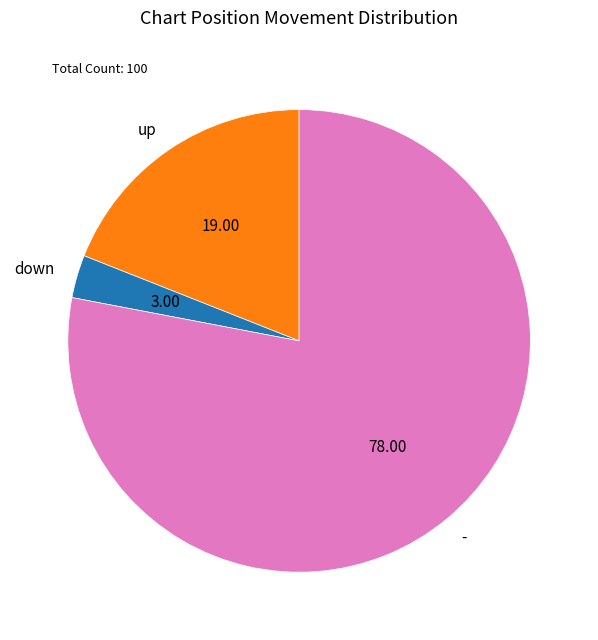

Which has a higher value, up or down?

up